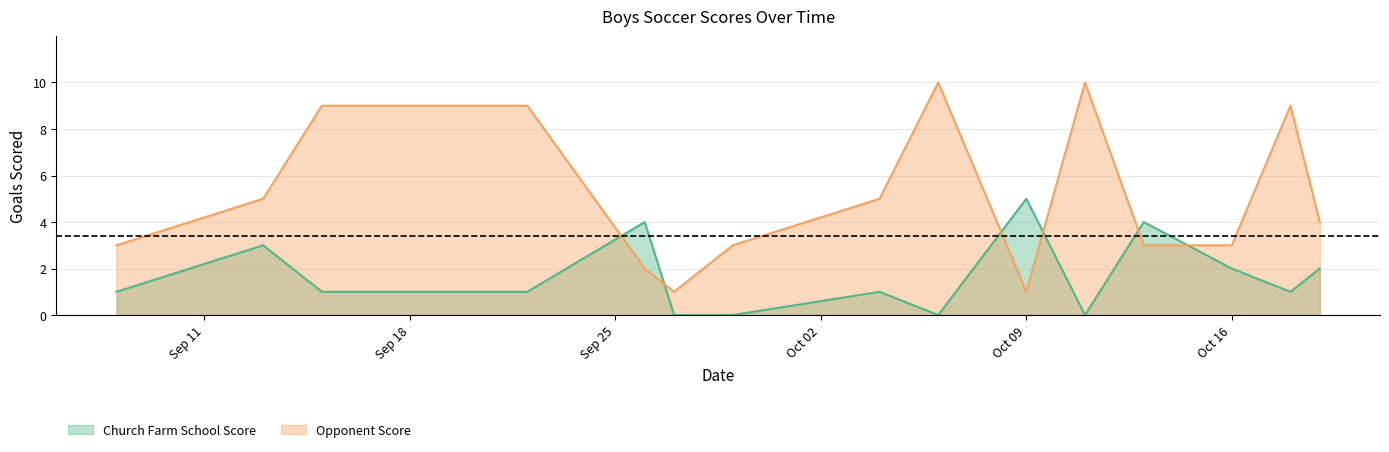

What is the sum of the Opponent Score values at 2023-09-15 and 2023-10-19?

13